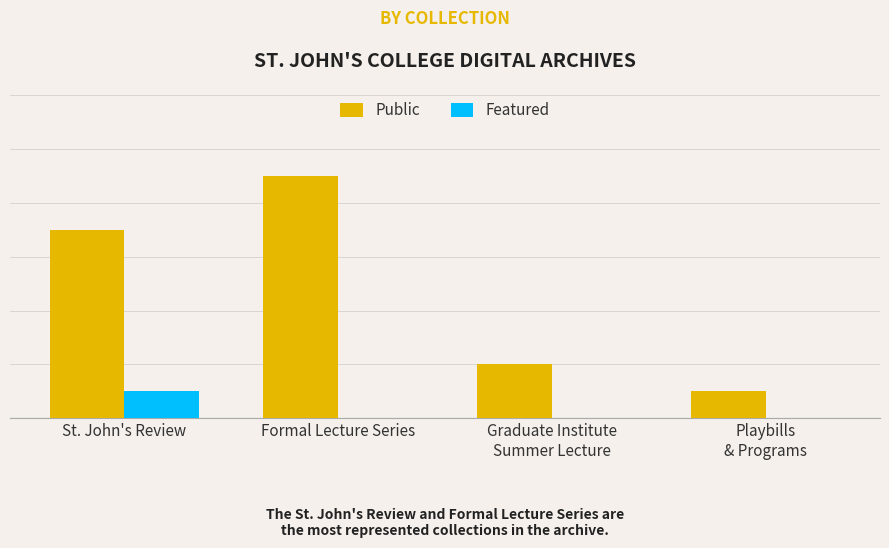

What are all the series names shown in the legend?

Public, Featured